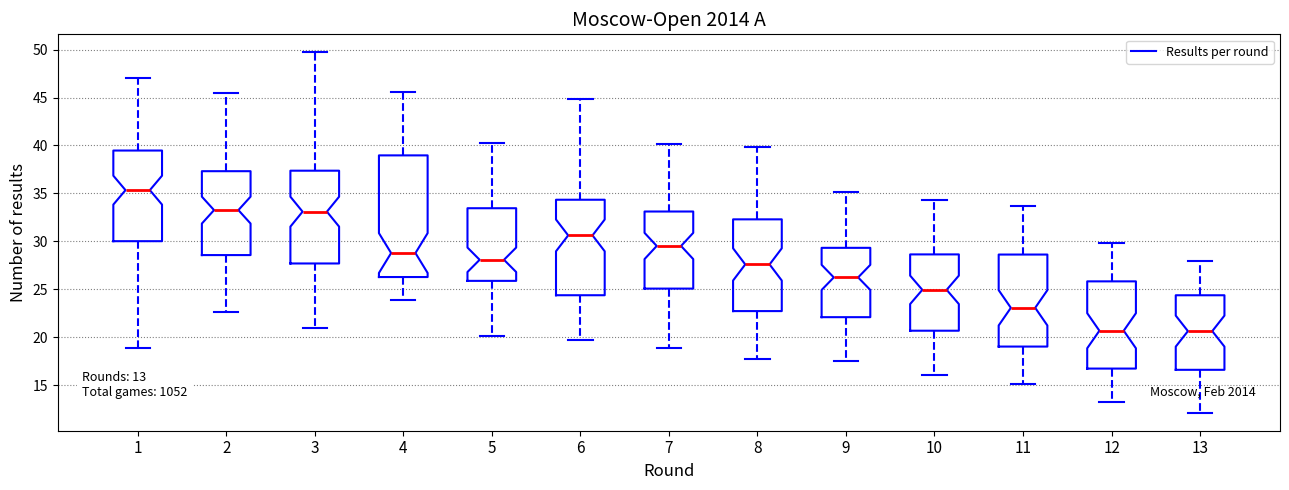

Comparing the boxes themselves (not the whiskers), which one is the tallest?

4